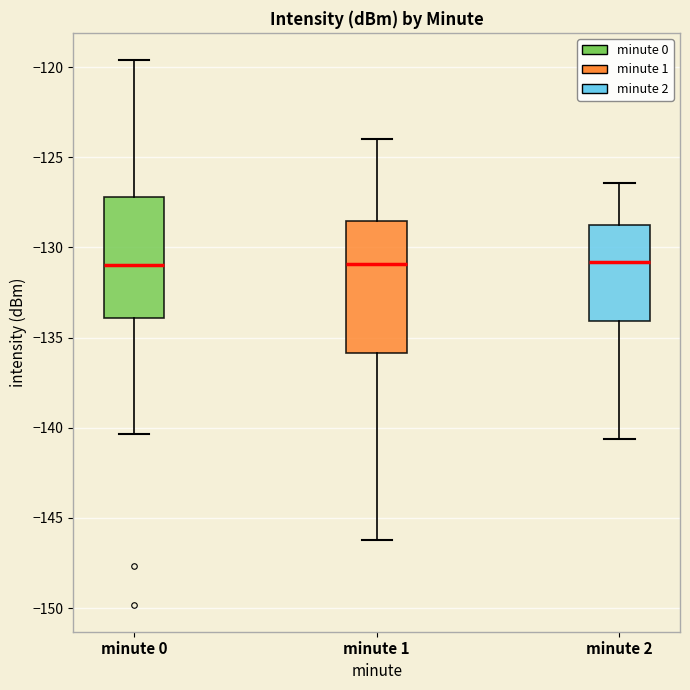

Reading left to right, read every box against the y-axis: the position of its median line, the range the box covers, and the ends of its whiskers. The values are not printed on the chart, so give them approximately, as read against the axis.

minute 0: median -131.0, box -134.0 to -127.0, whiskers -140.5 to -119.5
minute 1: median -131.0, box -136.0 to -128.5, whiskers -146.0 to -124.0
minute 2: median -131.0, box -134.0 to -128.5, whiskers -140.5 to -126.5